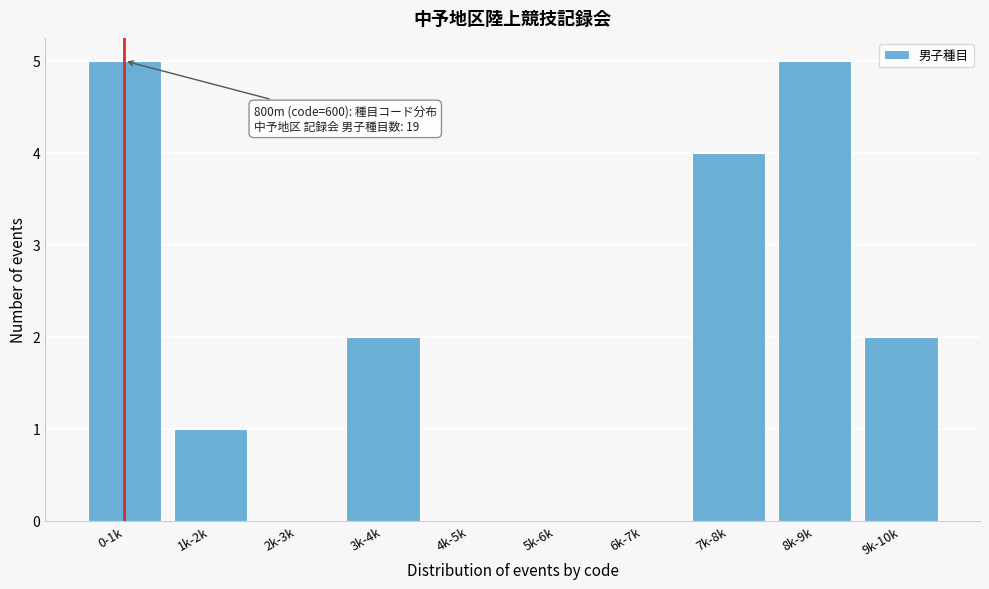

Reading left to right, what are all the values shown in this chart?

0-1k=5	1k-2k=1	2k-3k=0	3k-4k=2	4k-5k=0	5k-6k=0	6k-7k=0	7k-8k=4	8k-9k=5	9k-10k=2